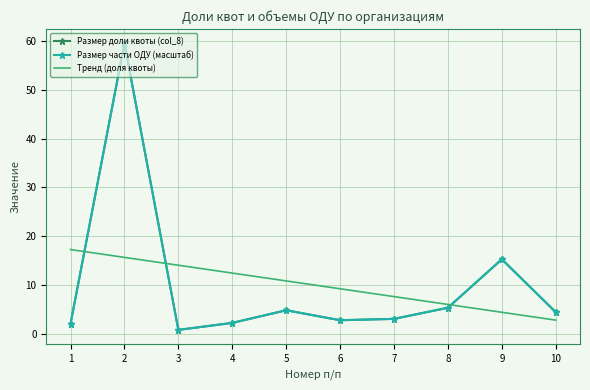

What are all the series names shown in the legend?

Размер доли квоты (col_8), Размер части ОДУ (масштаб), Тренд (доля квоты)